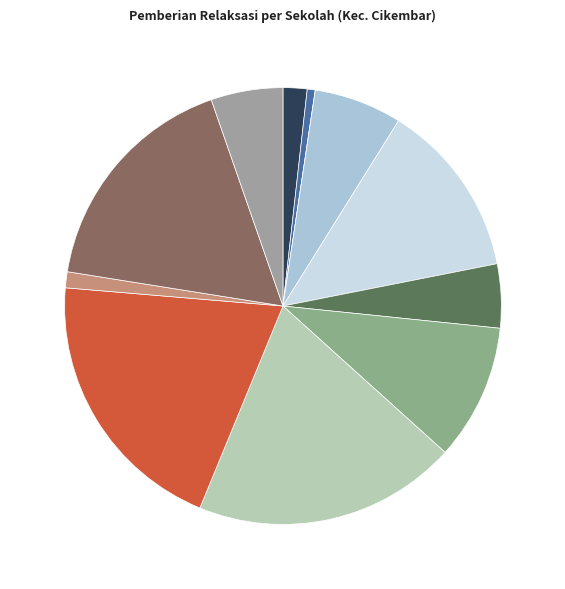

Rank the categories by value from lowest to highest.

SMP MARDI YUANA CIKEMBAR, SMP ISLAM MANBAUL HIKMAH, SMPIT BANI SALEH, SMP ISLAM DARUL HIKMAH, SMP NEGERI 4 CIKEMBAR, SPNF SKB KAB. SUKABUMI, SMP NEGERI 2 CIKEMBAR, SMP NEGERI 5 CIKEMBAR SATU ATAP, SMP NEGERI 3 CIKEMBAR, SMPN 1 CIKEMBAR, SMP NEGERI MODEL, SMP PGRI CIKEMBAR